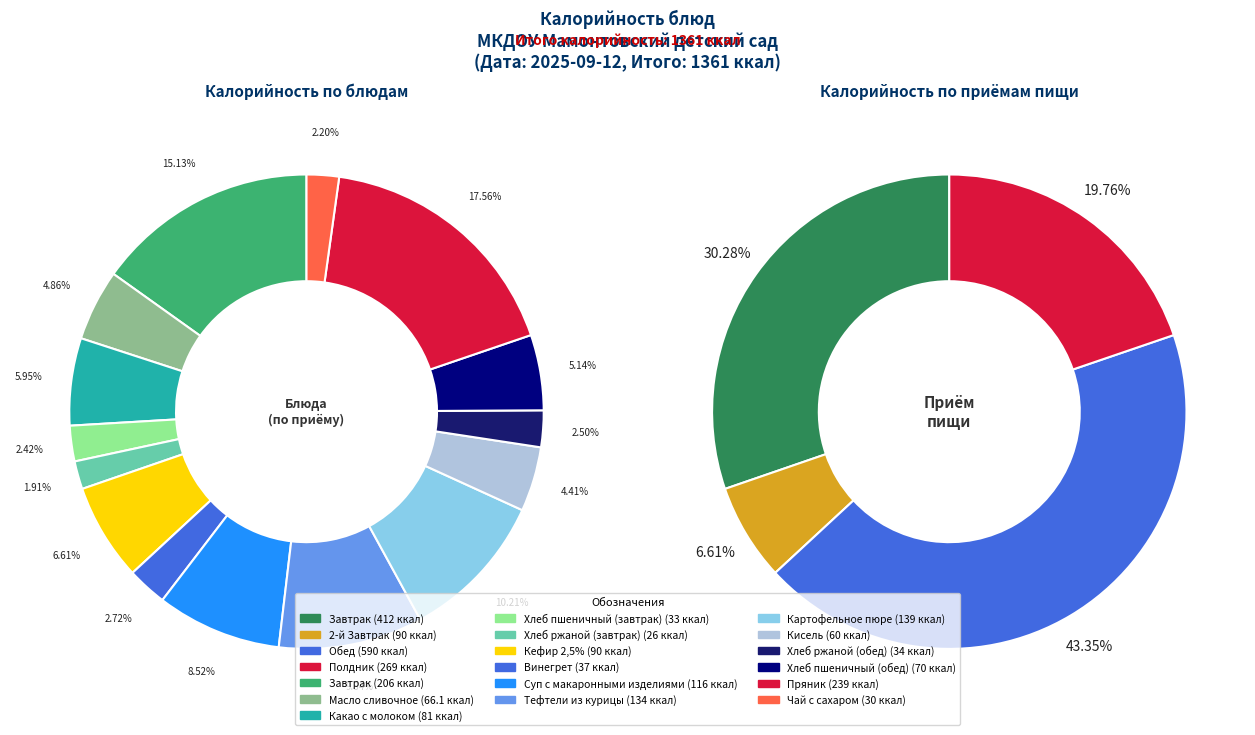

To the nearest percent, what portion does Какао с молоком represent?

6%